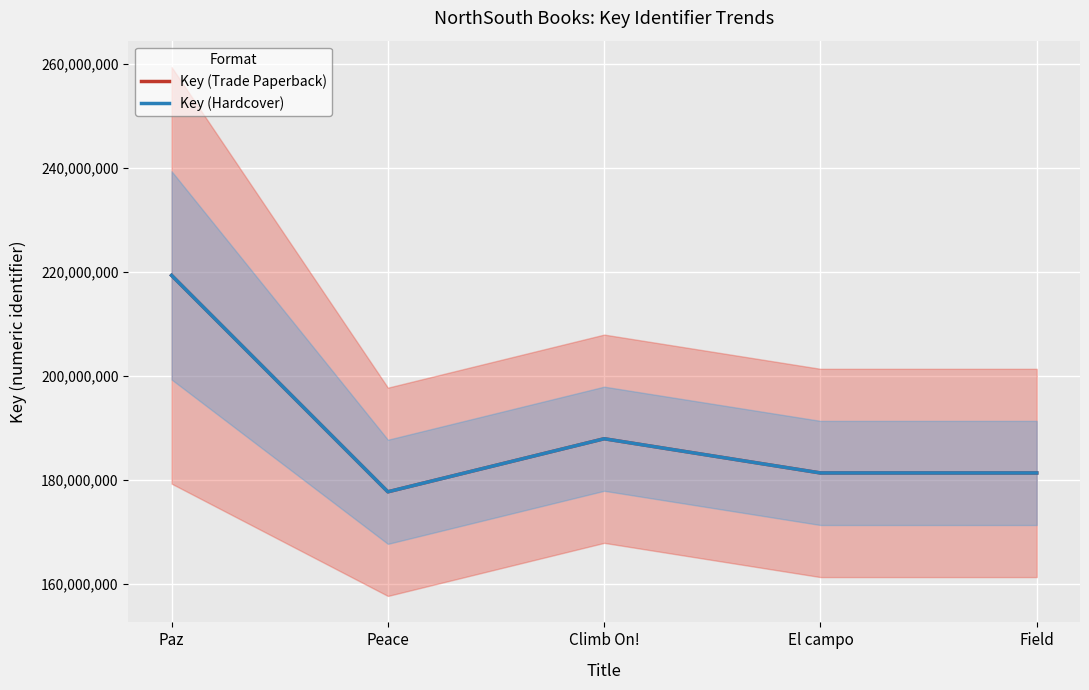

Does the chart display data point markers on the line(s)?

No